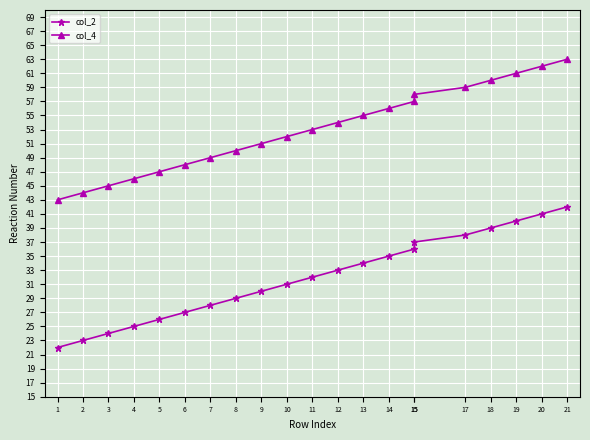

Which series has the widest spread of values?

col_2